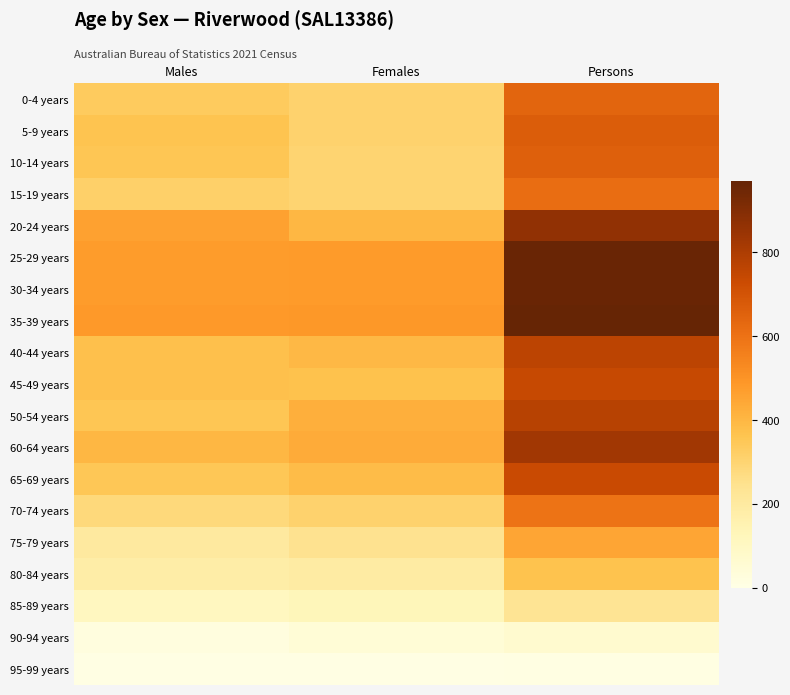

At how many categories does at least one series exceed 227?

3